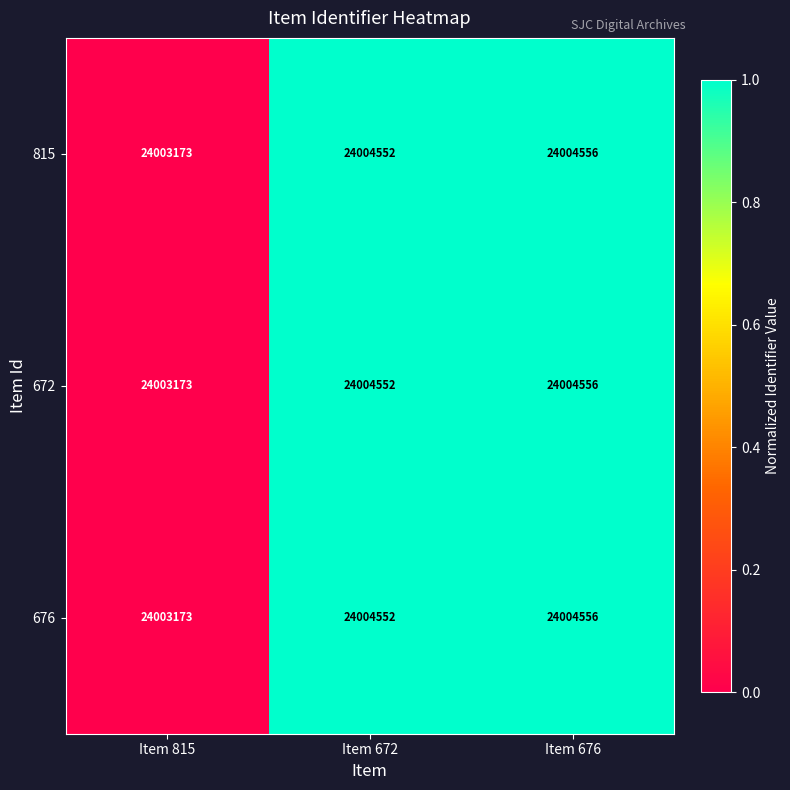

What is the sum of the 676 values at Item 815 and Item 676?

48007729